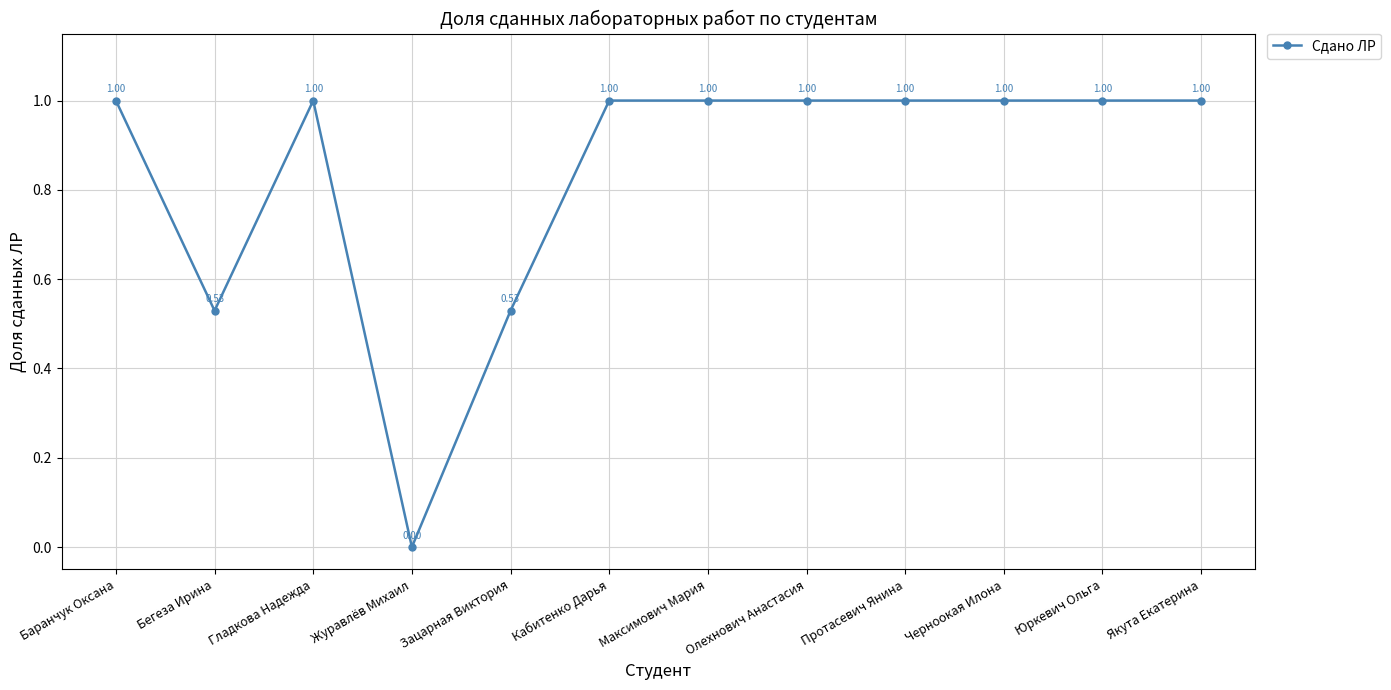

How many data points does each series have?

12